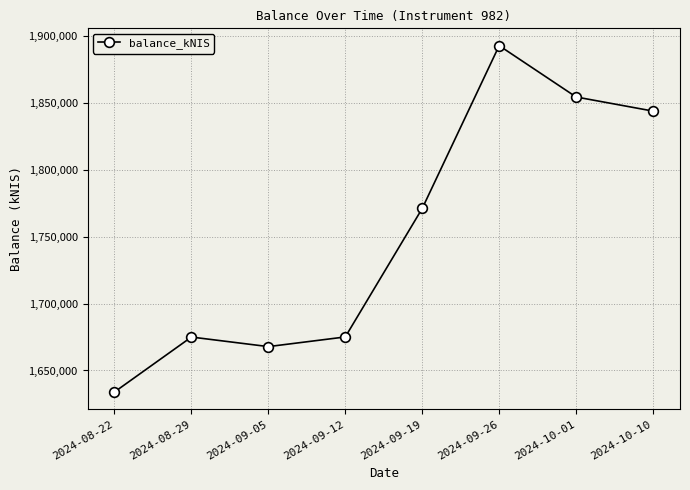

What is the minimum value shown in the chart?

1633919.1